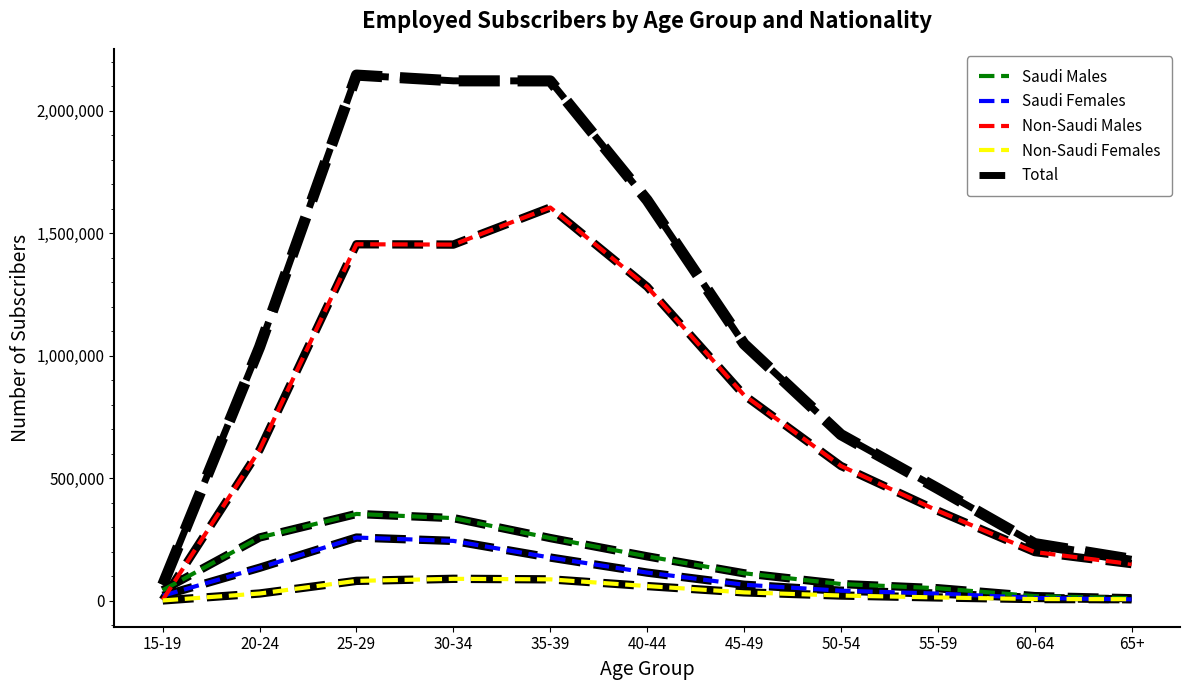

At how many categories does at least one series exceed 1646498?

3